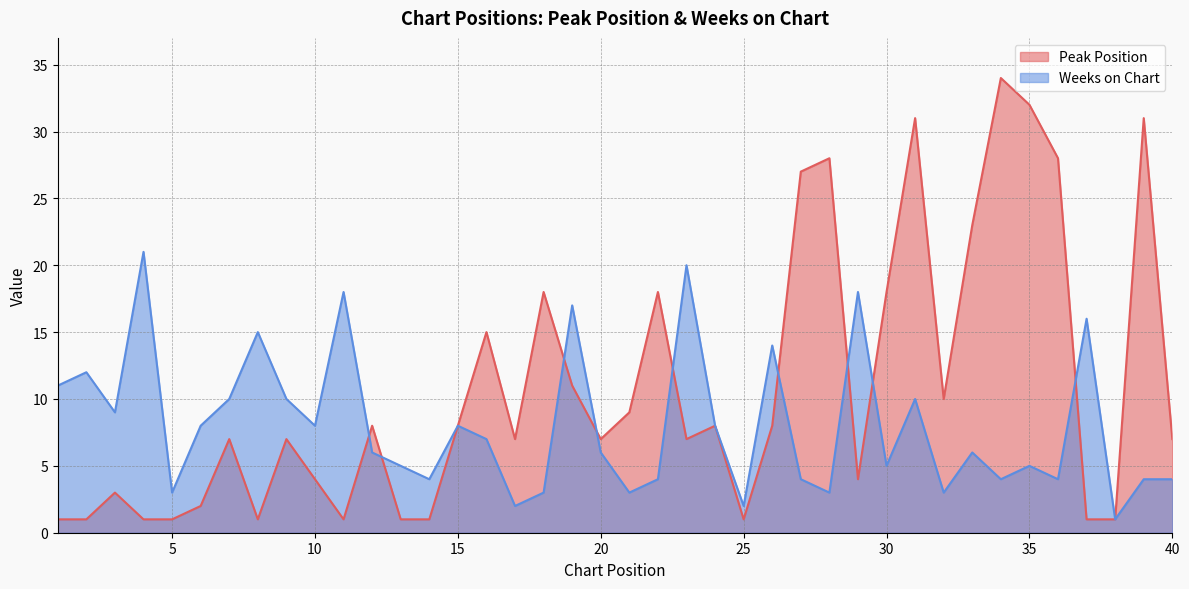

Which series has the widest spread of values?

Peak Position